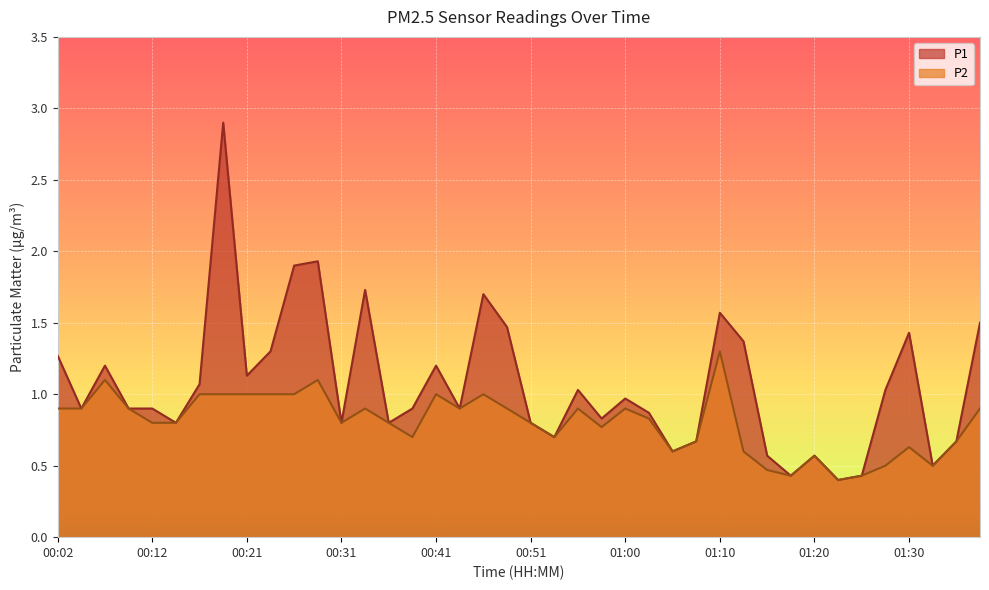

The value of P2 at 01:18 is 0.4. True or false?

True